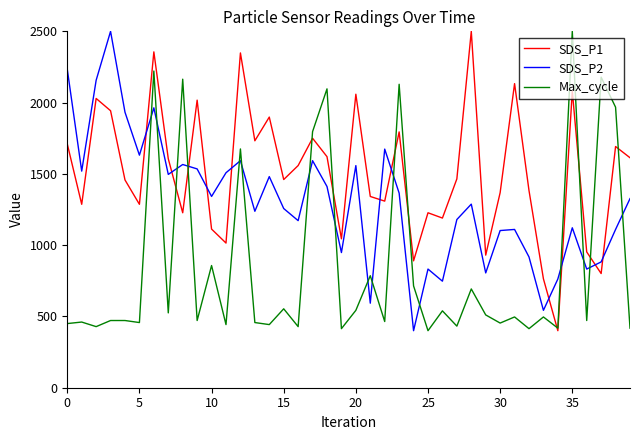

How many intersections are there between SDS_P1 and SDS_P2?

11